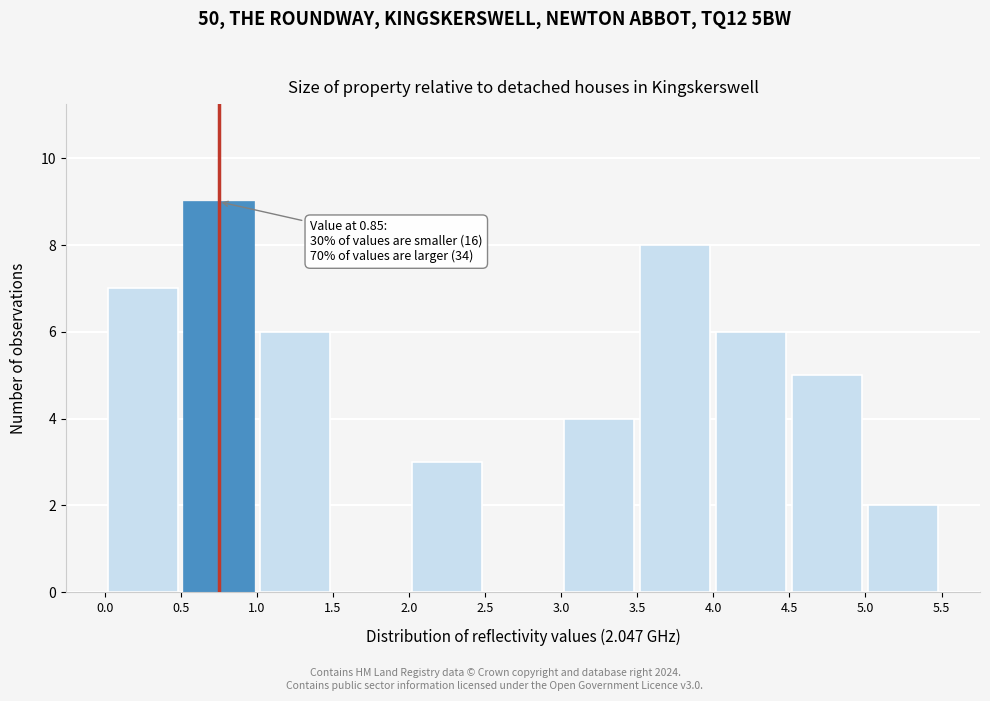

Which range on the x-axis has the tallest bar?

0.5 to 1.0